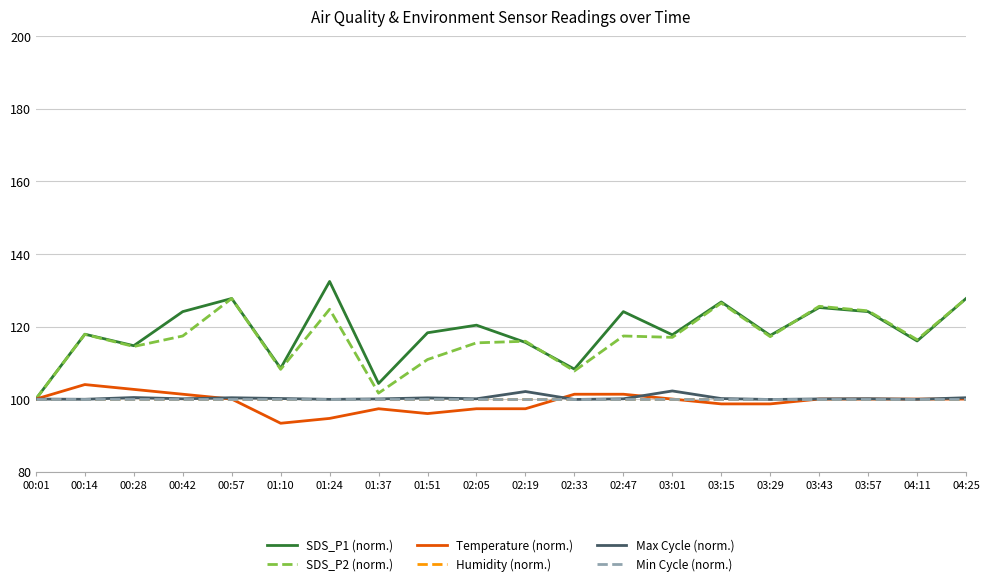

Does the chart display data point markers on the line(s)?

No